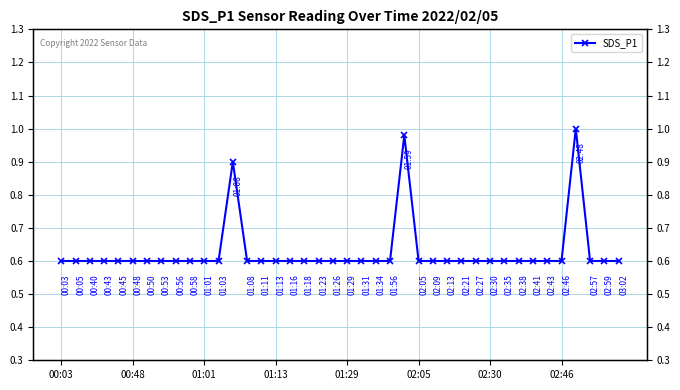

What is the difference between the maximum and second lowest values?

0.4